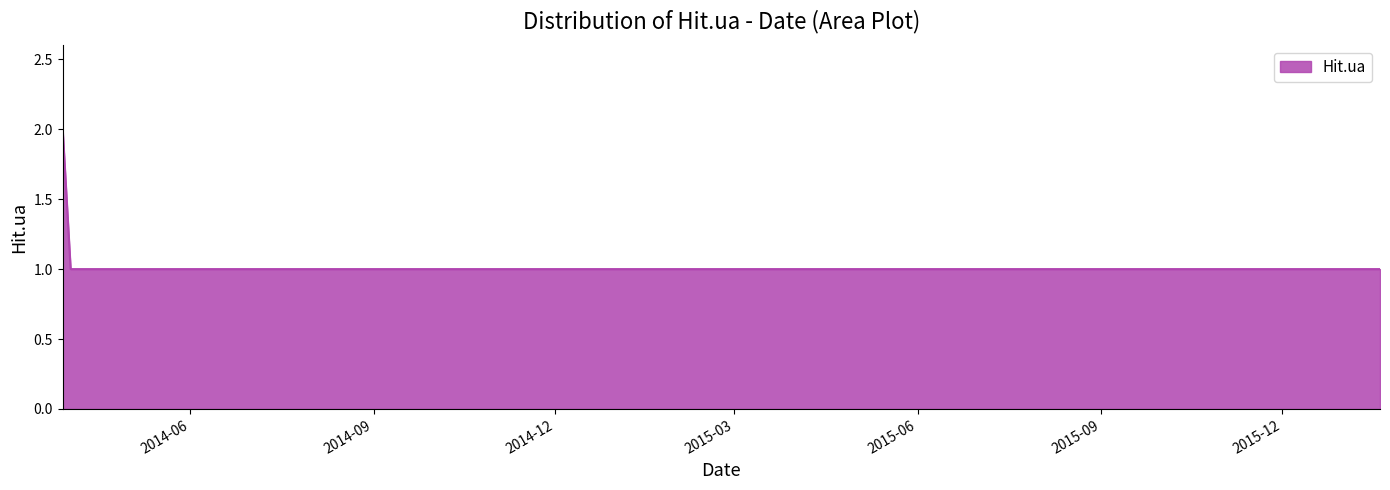

Does the chart display data point markers on the line(s)?

No